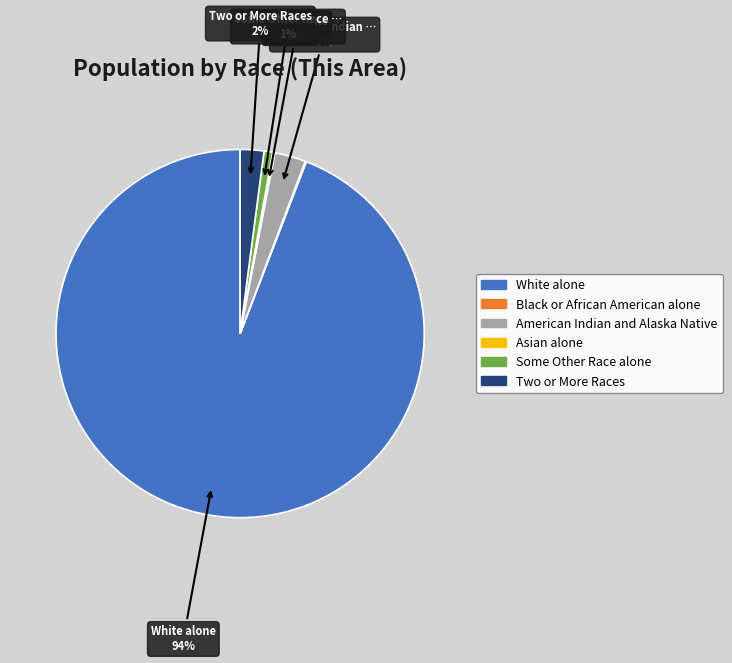

Is there any slice that represents more than half of the pie?

Yes